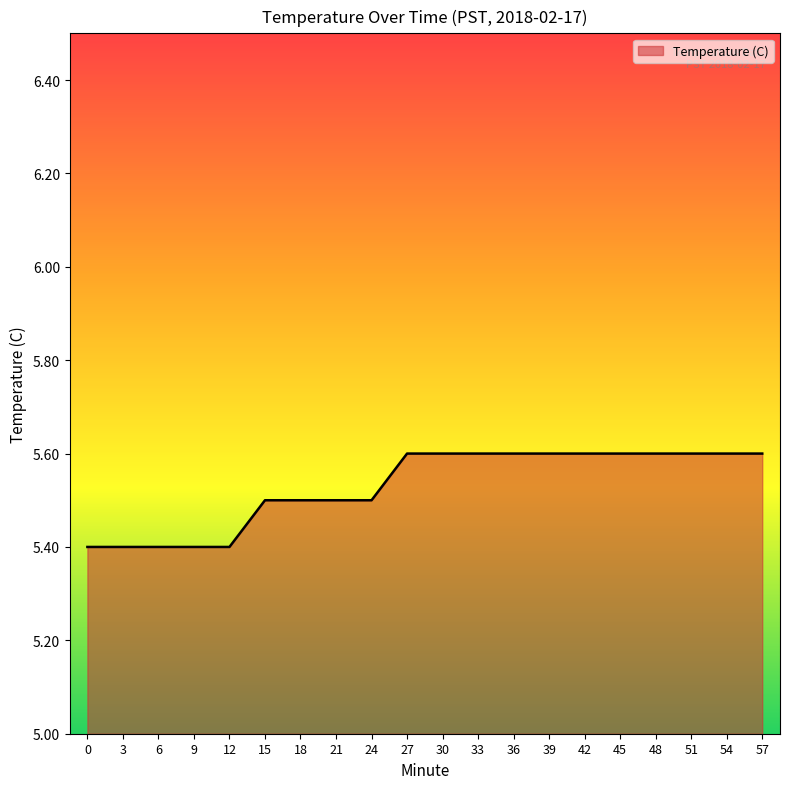

What is the minimum value shown in the chart?

5.4